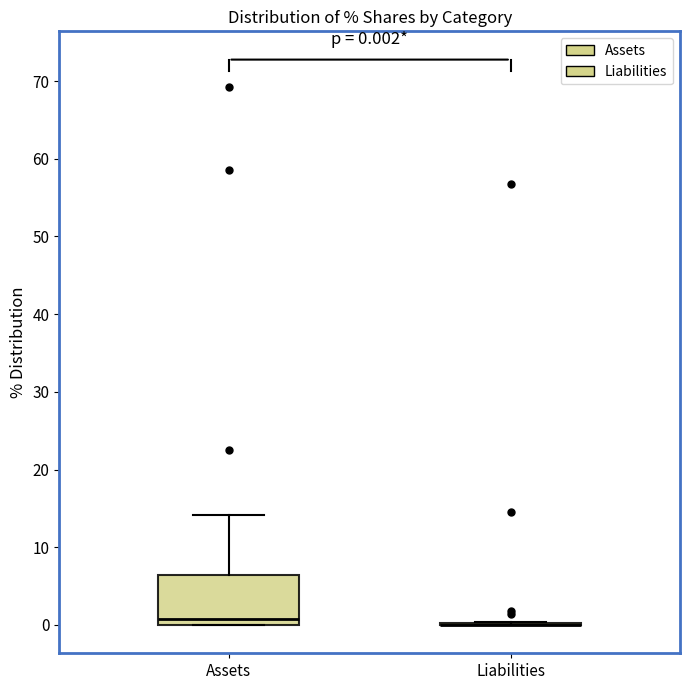

Comparing the boxes themselves (not the whiskers), which one is the tallest?

Assets